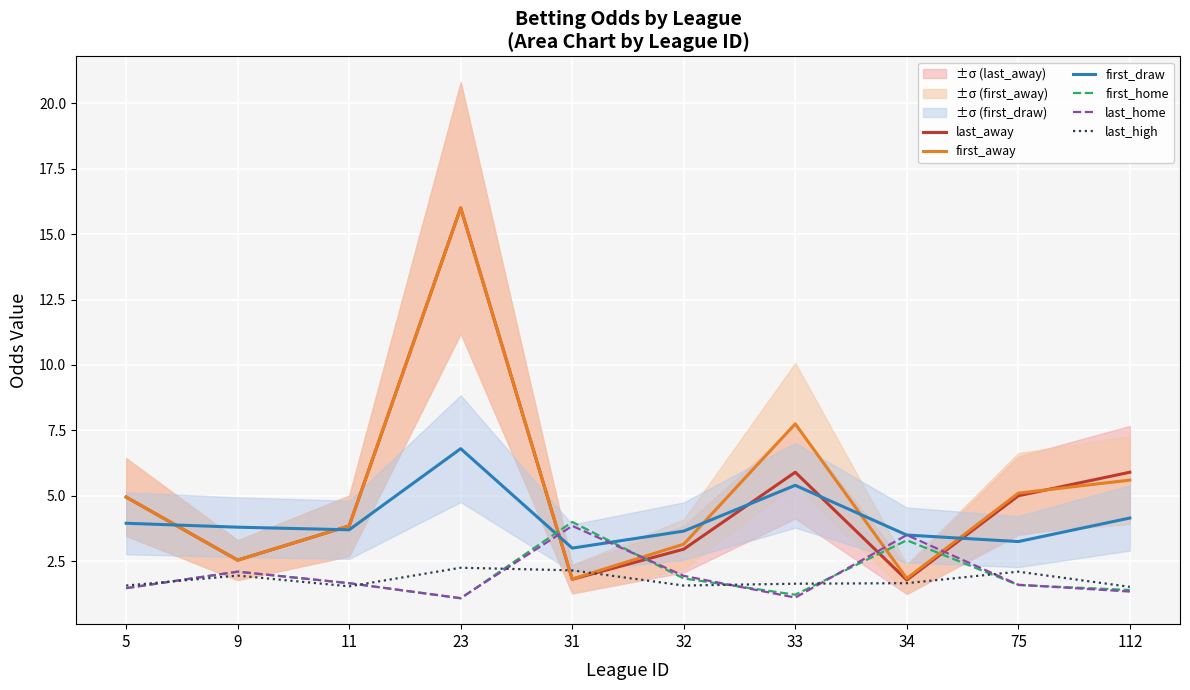

In first_draw, how many points are lower than both neighbors (excluding endpoints)?

3